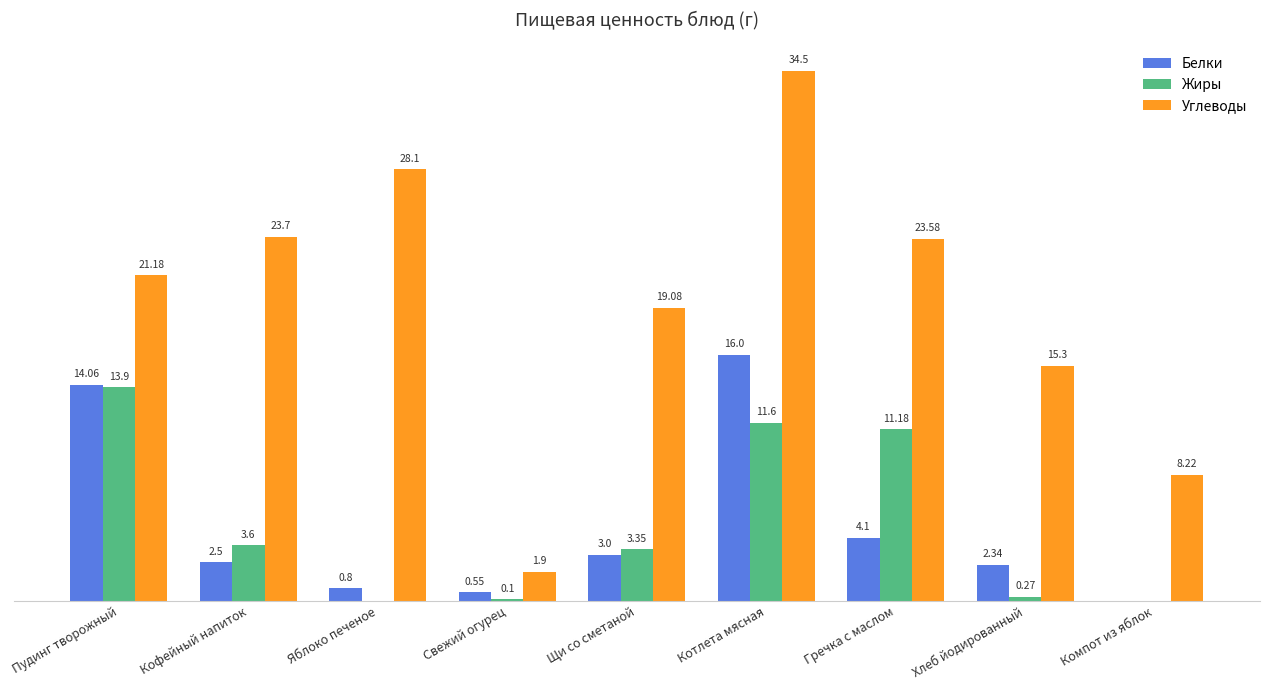

At which category is the sum across all series the highest?

Котлета мясная